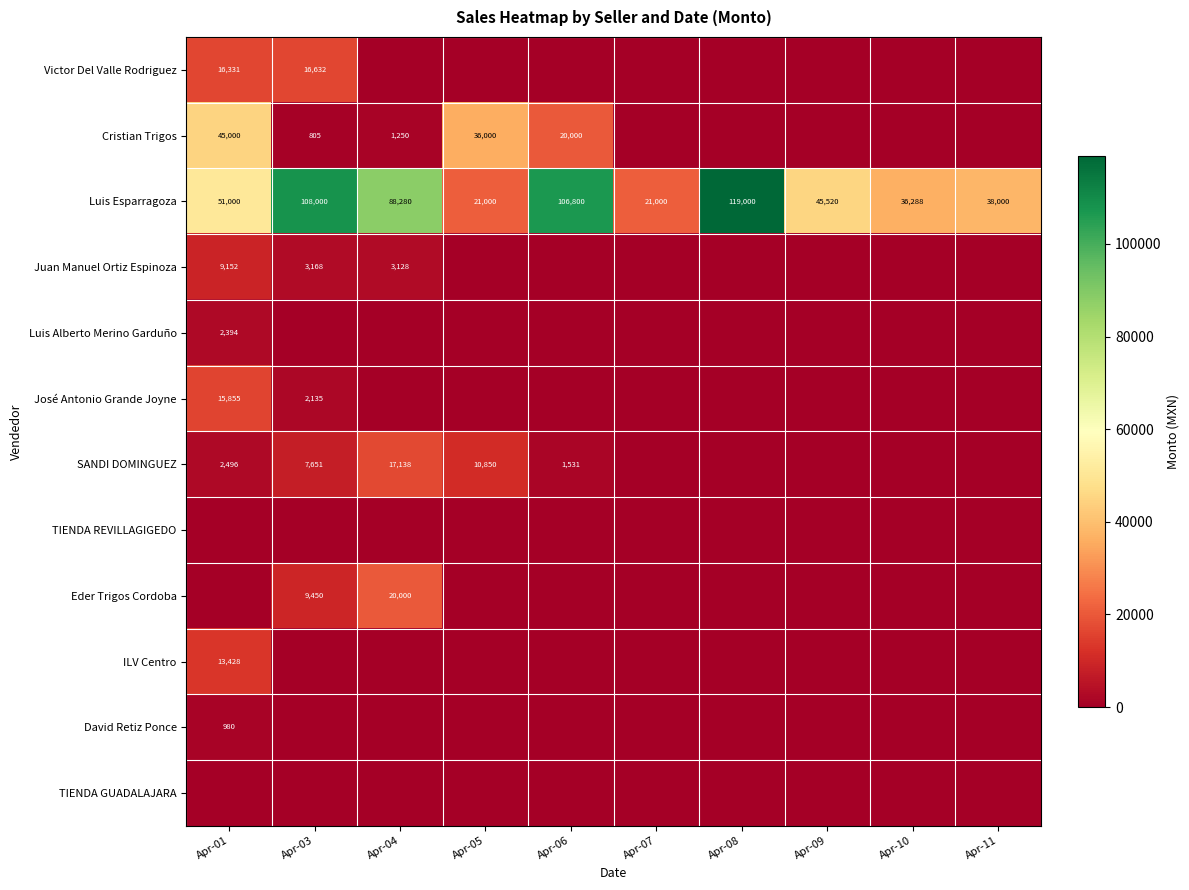

The value of Cristian Trigos at Apr-06 is 29652. True or false?

False